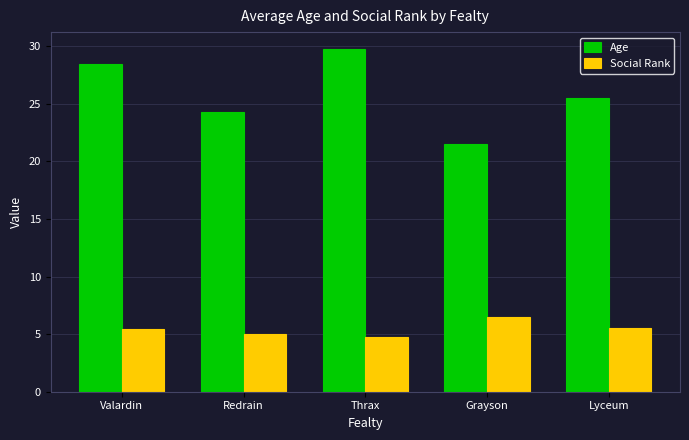

What is the total value across all series at Thrax?

34.5